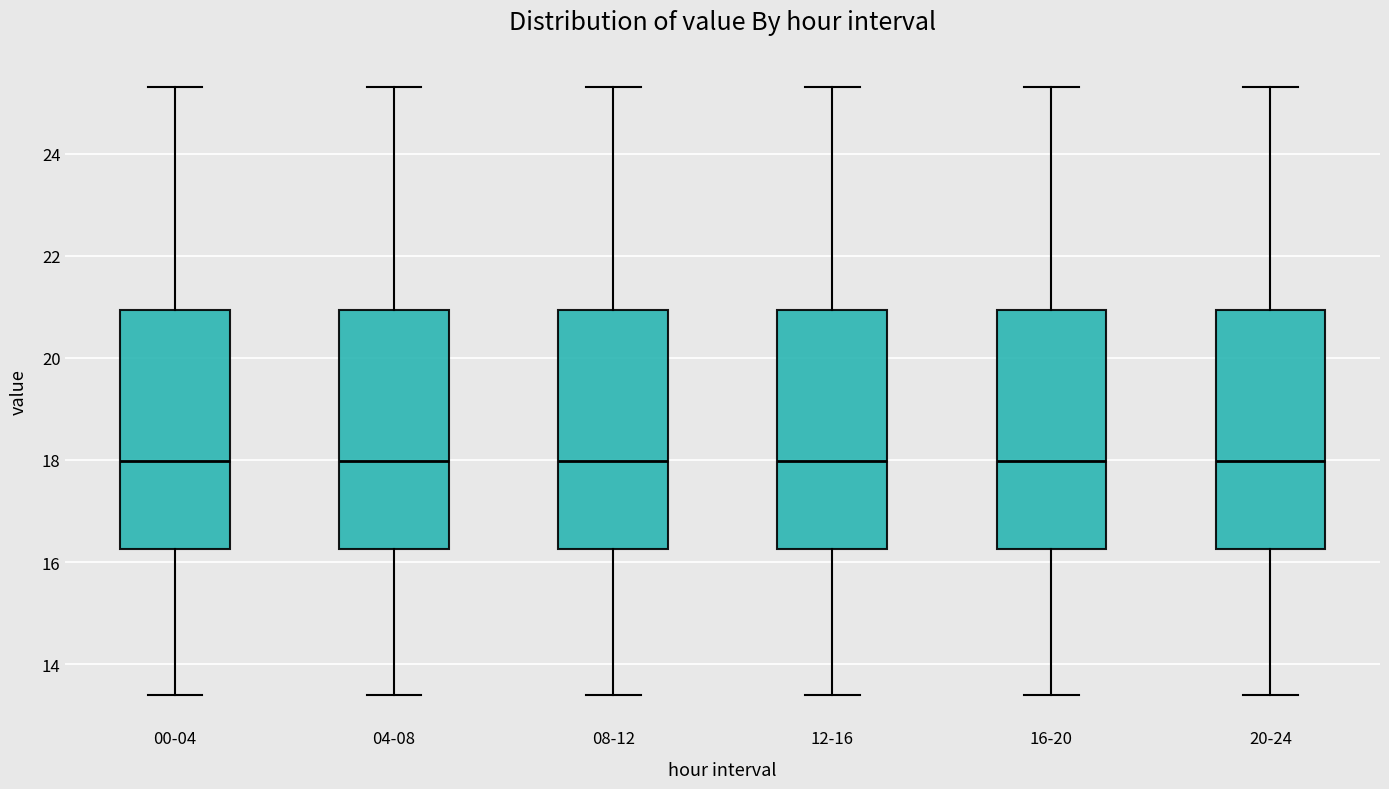

Reading left to right, read every box against the y-axis: the position of its median line, the range the box covers, and the ends of its whiskers. The values are not printed on the chart, so give them approximately, as read against the axis.

00-04: median 18.0, box 16.2 to 21.0, whiskers 13.4 to 25.4
04-08: median 18.0, box 16.2 to 21.0, whiskers 13.4 to 25.4
08-12: median 18.0, box 16.2 to 21.0, whiskers 13.4 to 25.4
12-16: median 18.0, box 16.2 to 21.0, whiskers 13.4 to 25.4
16-20: median 18.0, box 16.2 to 21.0, whiskers 13.4 to 25.4
20-24: median 18.0, box 16.2 to 21.0, whiskers 13.4 to 25.4